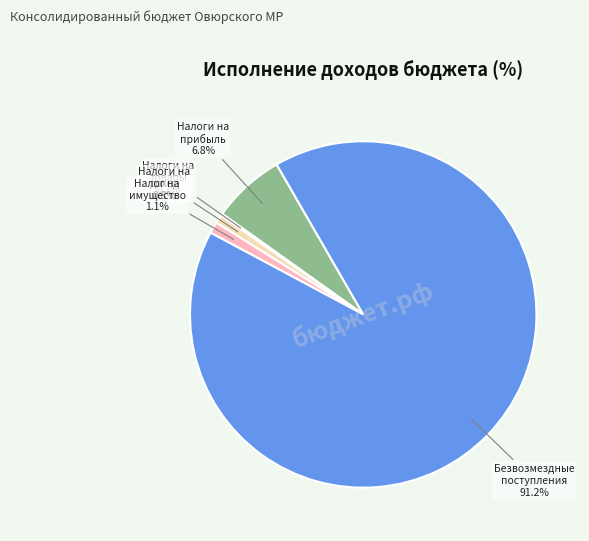

Which category has the smallest portion of the pie?

ПРОЧИЕ ДОХОДЫ